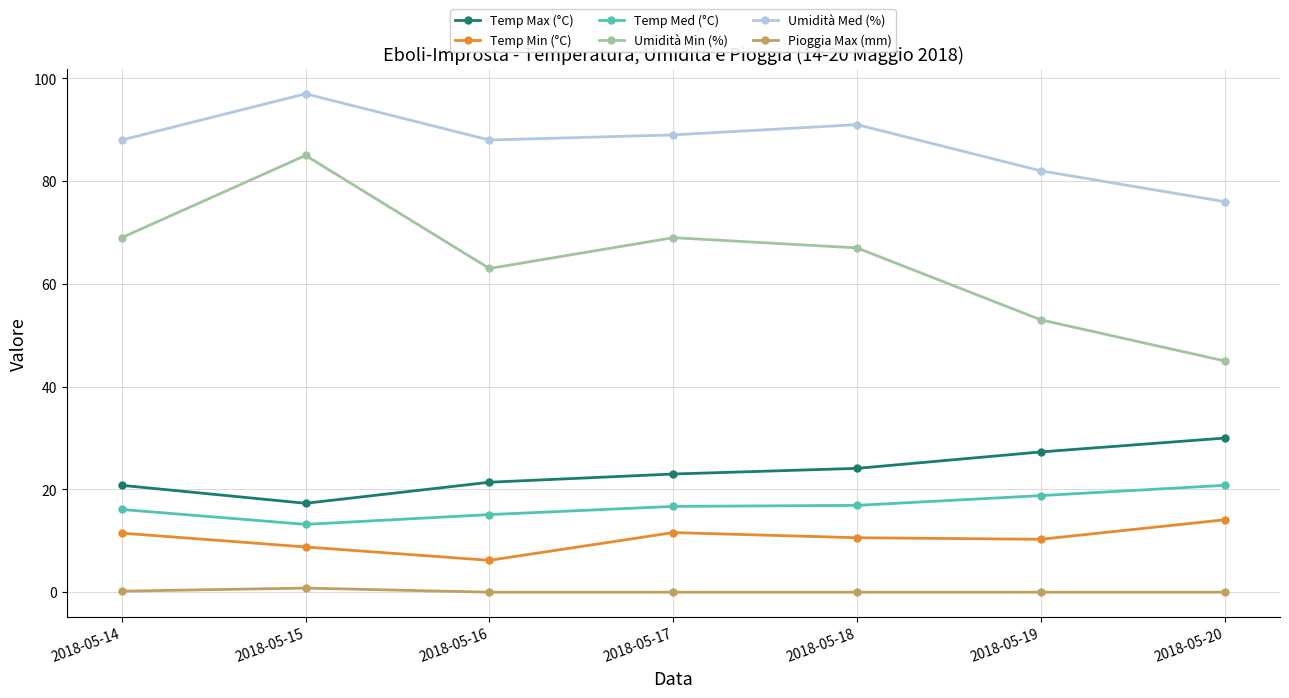

The value of Temp Max (°C) at 2018-05-16 is 8.9. True or false?

False